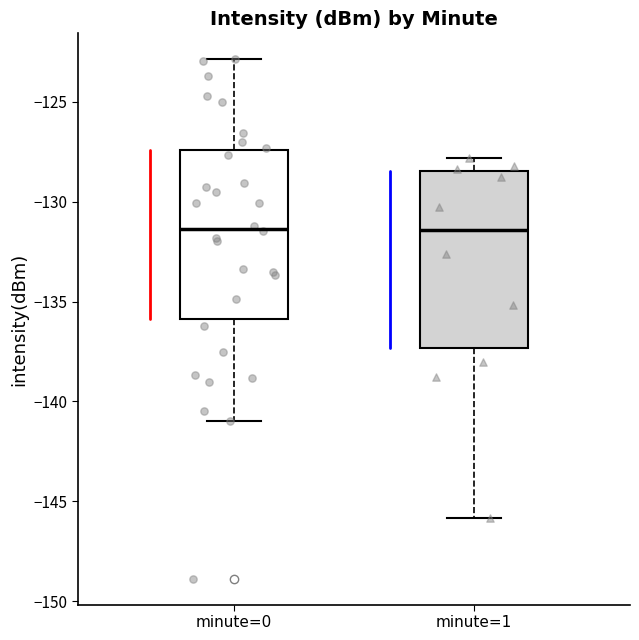

Reading left to right, transcribe this box plot: for each box, give where its median line is, the range the box spans, and where its two whiskers end, as read against the y-axis. The values are not printed on the chart, so give them approximately, as read against the axis.

minute=0: median -131.5, box -136.0 to -127.5, whiskers -141.0 to -123.0
minute=1: median -131.5, box -137.5 to -128.5, whiskers -146.0 to -128.0